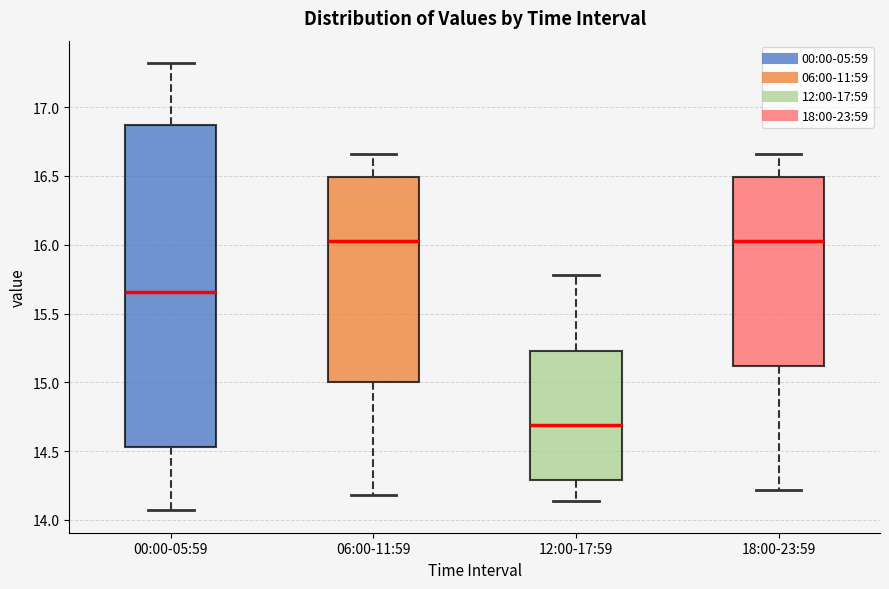

Which box is the tallest, from its lower edge to its upper edge?

00:00-05:59